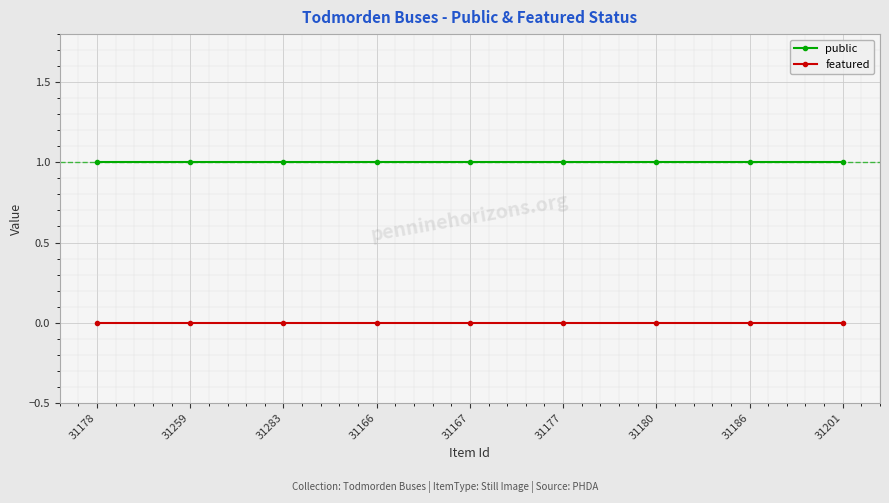

How many lines are shown in the chart?

2